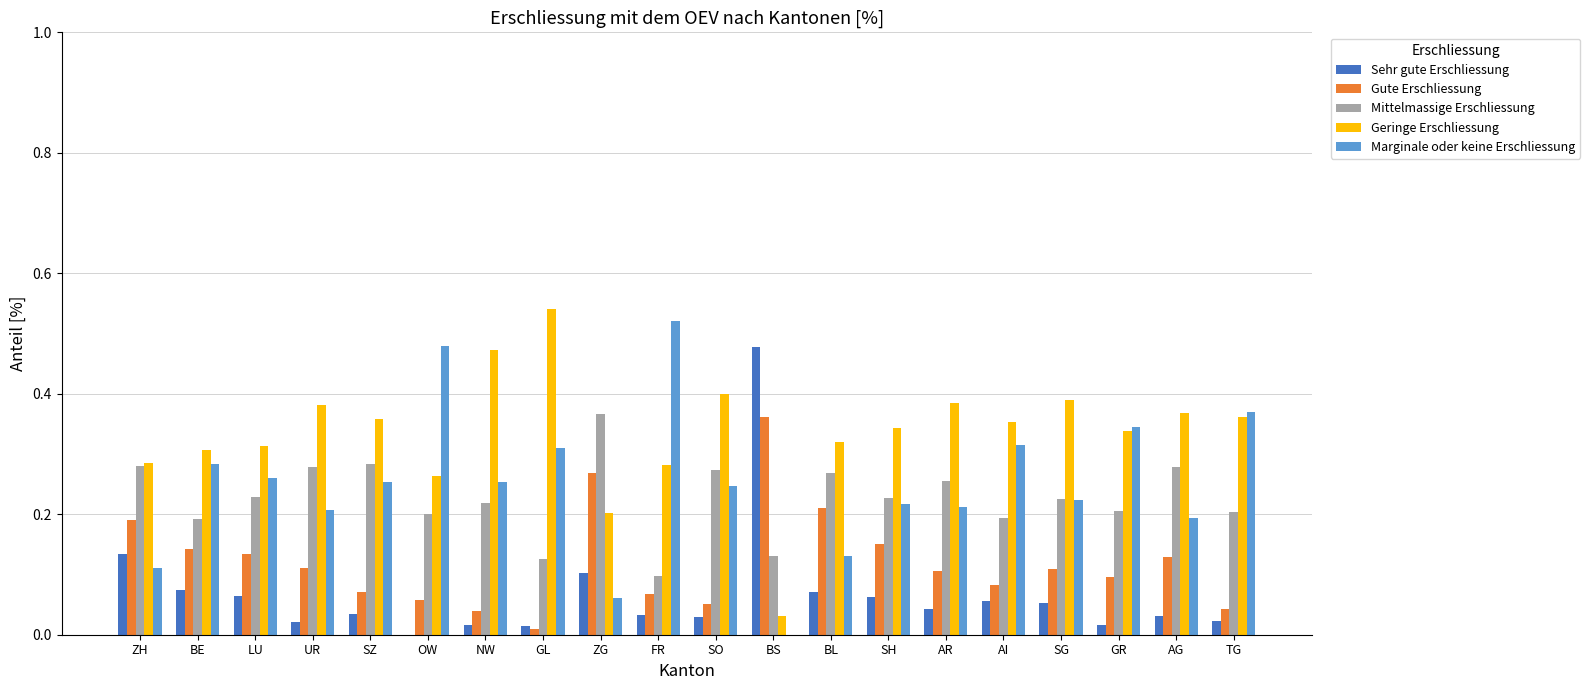

What is the total value across all series at BL?

1.0